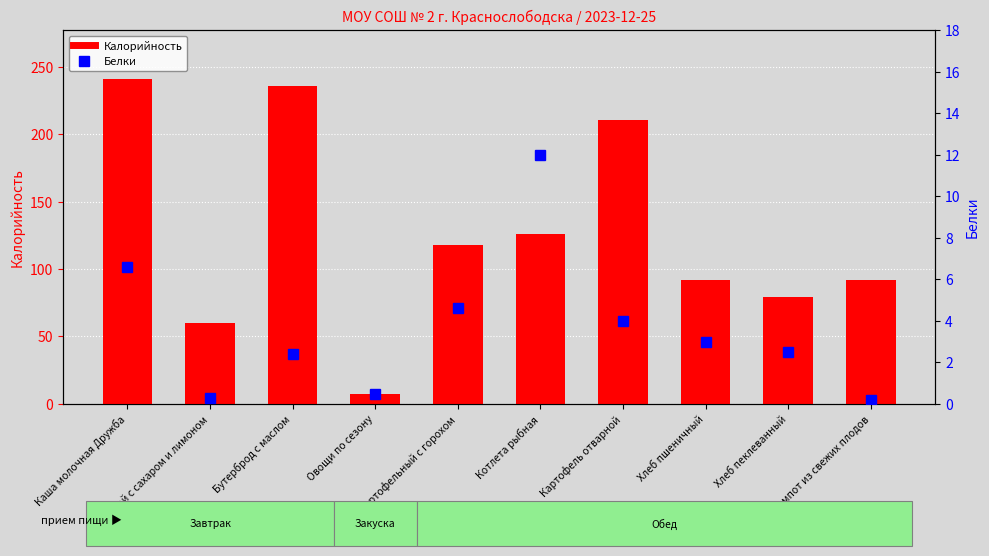

What is the smallest value displayed?

0.2